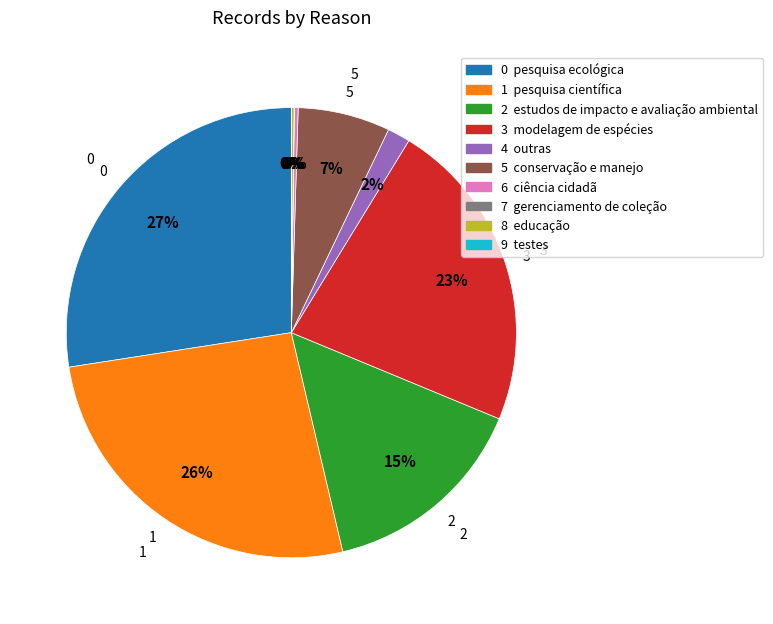

Is there a majority slice in this chart?

No